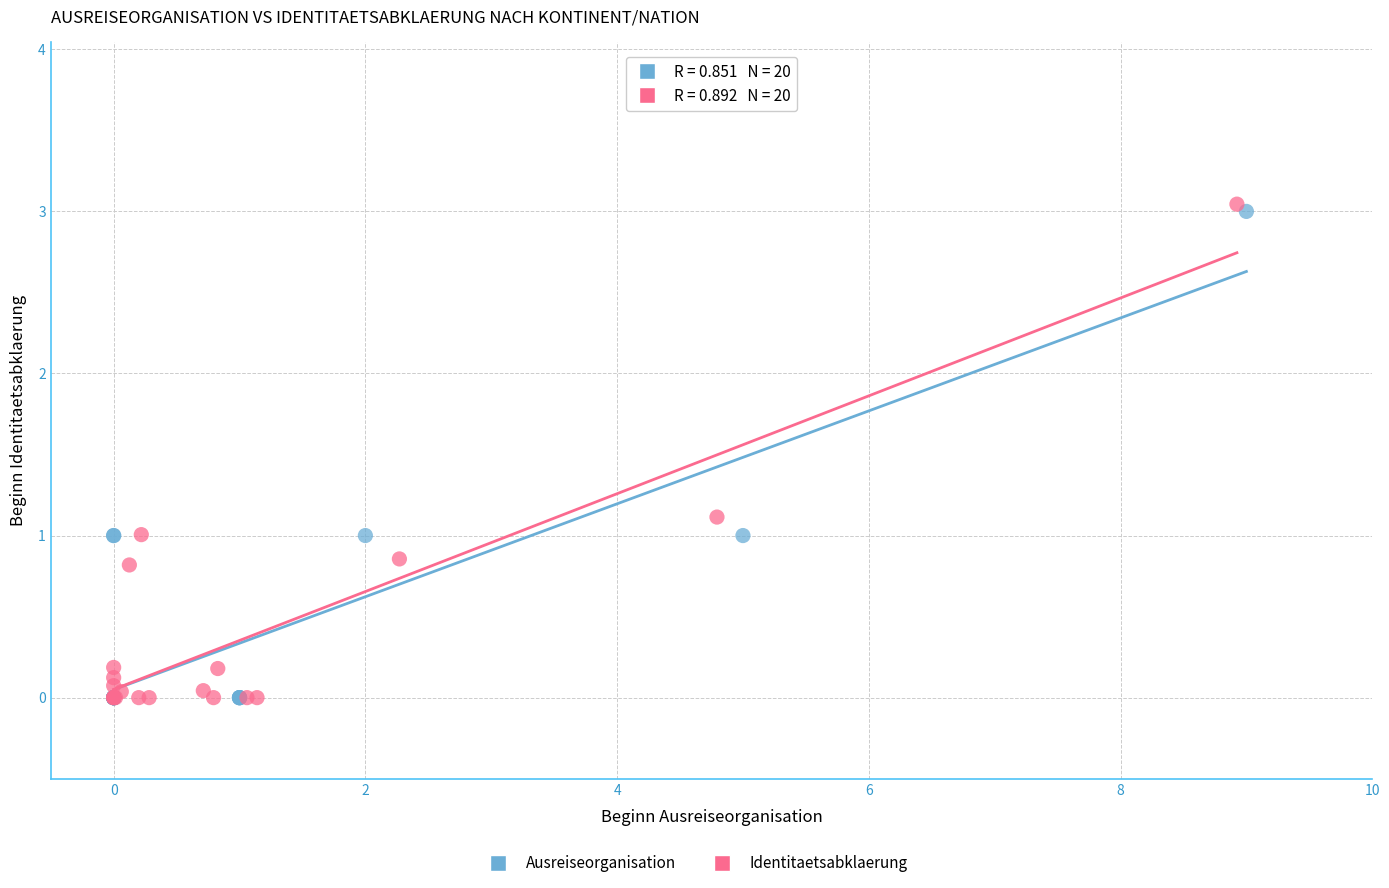

Which series has the largest Y range (max minus min)?

Identitaetsabklaerung